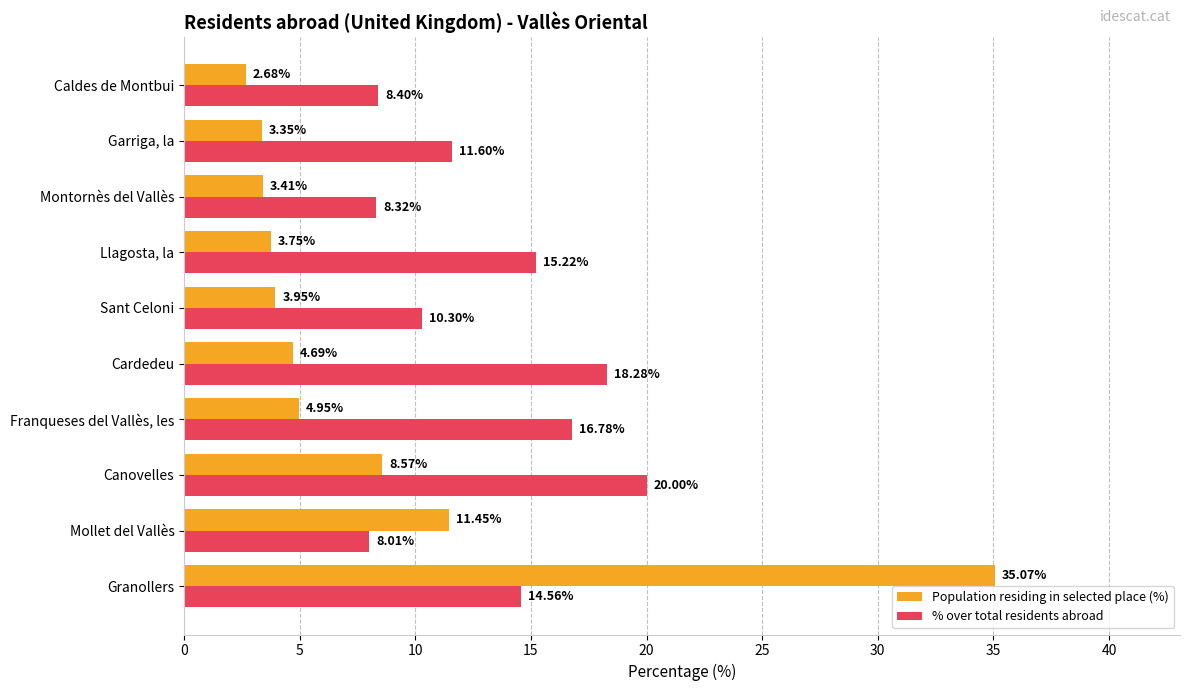

Rank the categories by % over total residents abroad value from lowest to highest.

Mollet del Vallès, Montornès del Vallès, Caldes de Montbui, Sant Celoni, Garriga, la, Granollers, Llagosta, la, Franqueses del Vallès, les, Cardedeu, Canovelles